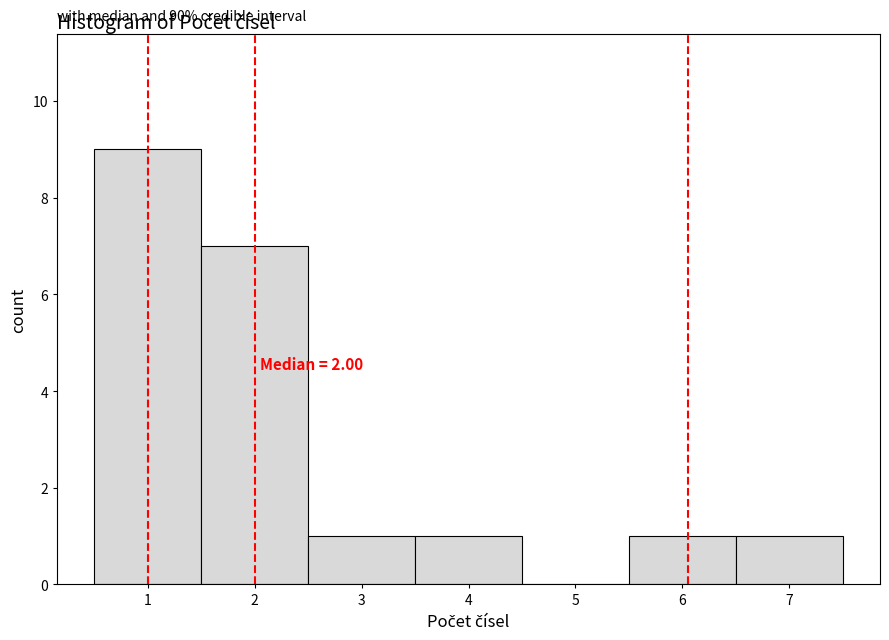

Over which range of the x-axis is the bar tallest?

0.5 to 1.5